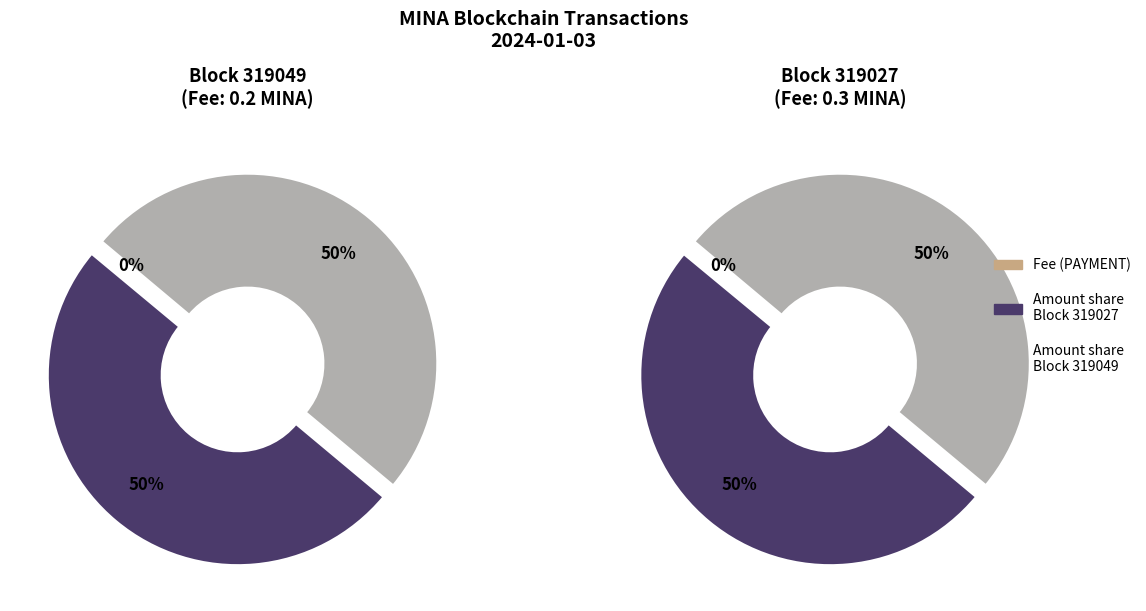

How many slices are in this pie chart?

2